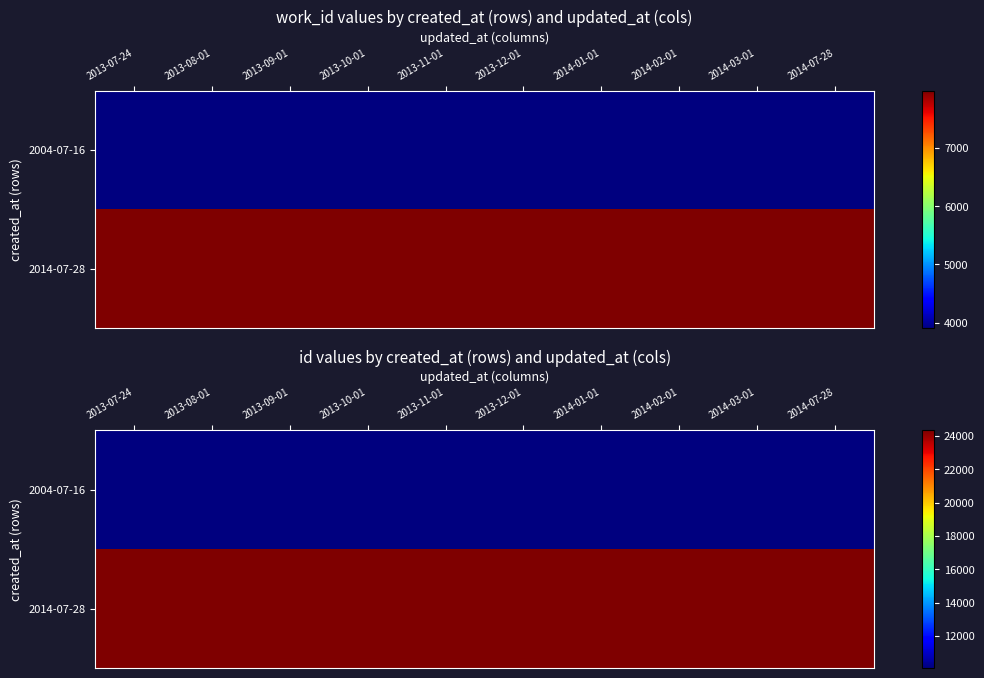

What is the total value across all series at 2013-10-01?

34420